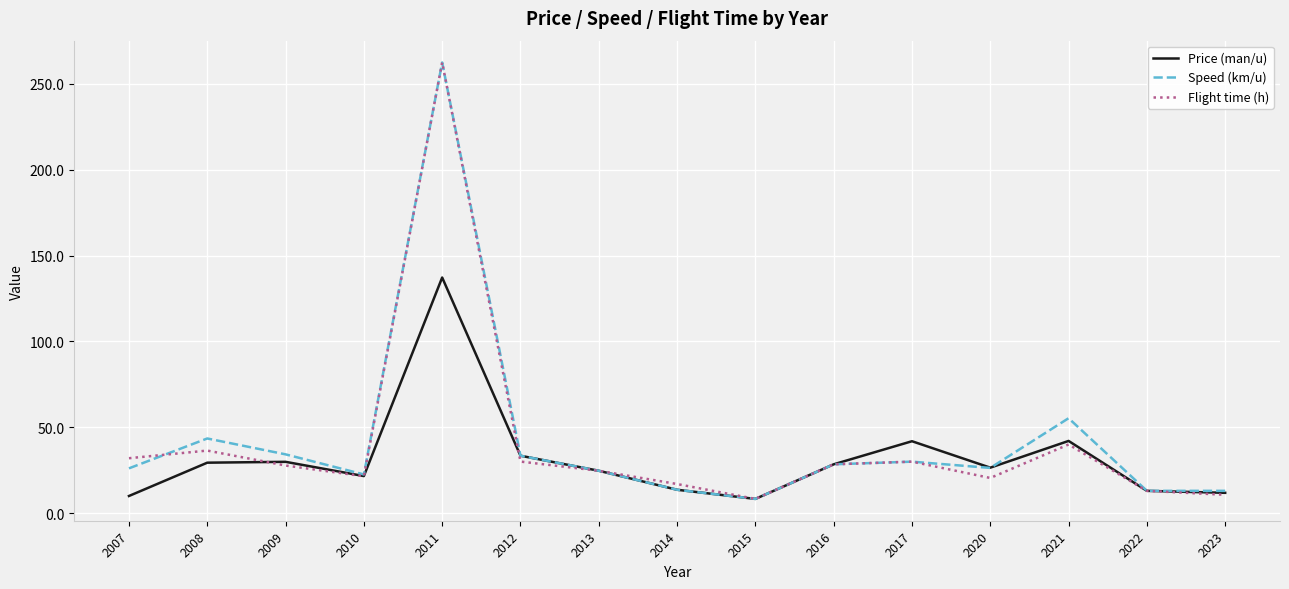

Is it true that Flight time (h) equals 262.5 at 2011?

True